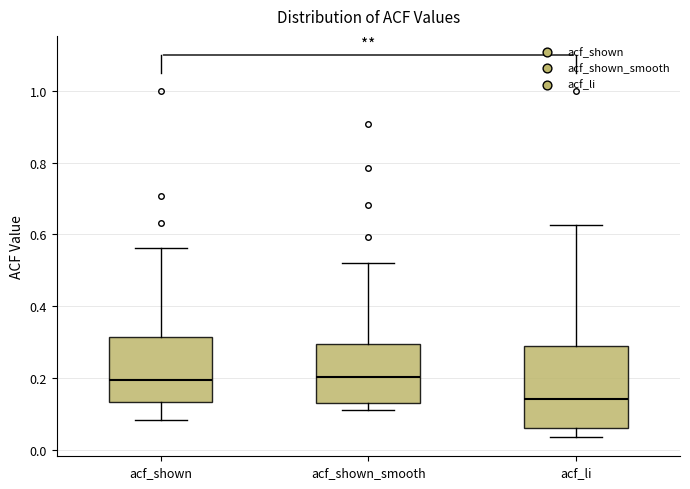

Reading left to right, read every box against the y-axis: the position of its median line, the range the box covers, and the ends of its whiskers. The values are not printed on the chart, so give them approximately, as read against the axis.

acf_shown: median 0.20, box 0.14 to 0.32, whiskers 0.08 to 0.56
acf_shown_smooth: median 0.20, box 0.14 to 0.30, whiskers 0.12 to 0.52
acf_li: median 0.14, box 0.06 to 0.28, whiskers 0.04 to 0.62